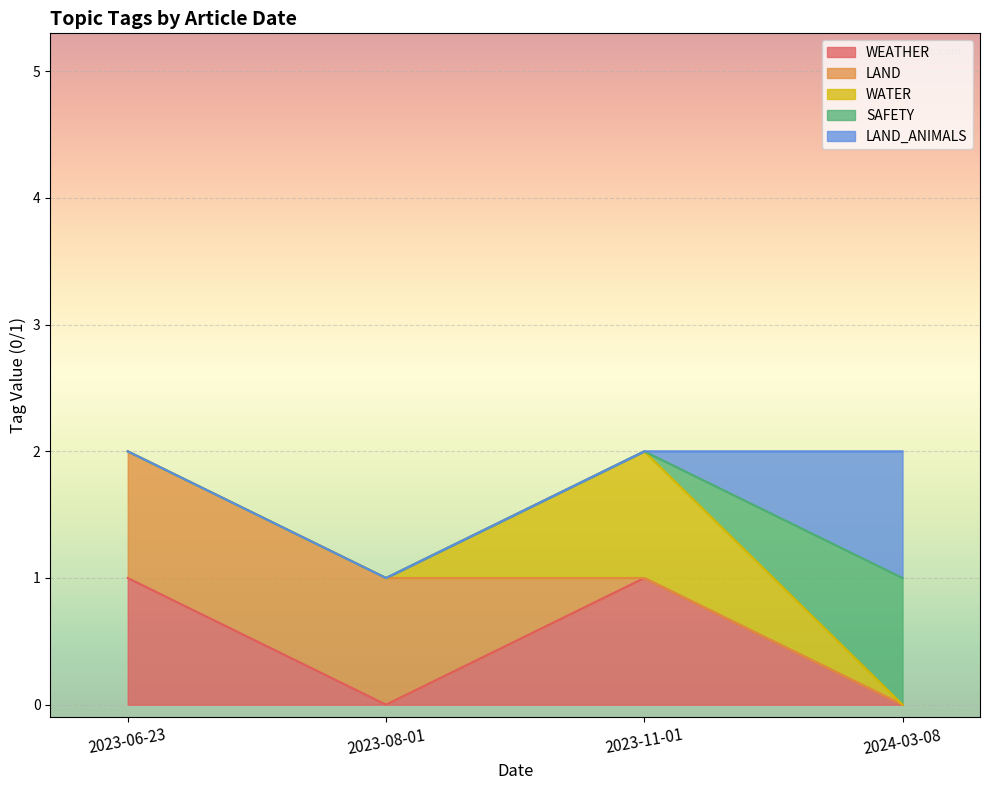

True or false: WATER has a value of 1 at 2023-11-01.

True